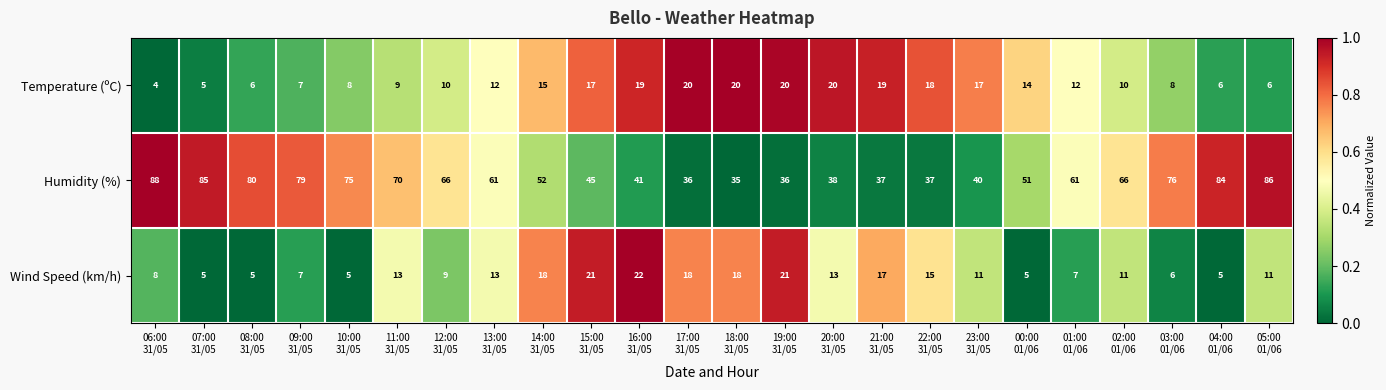

Which series has the largest total across all categories?

Humidity (%)